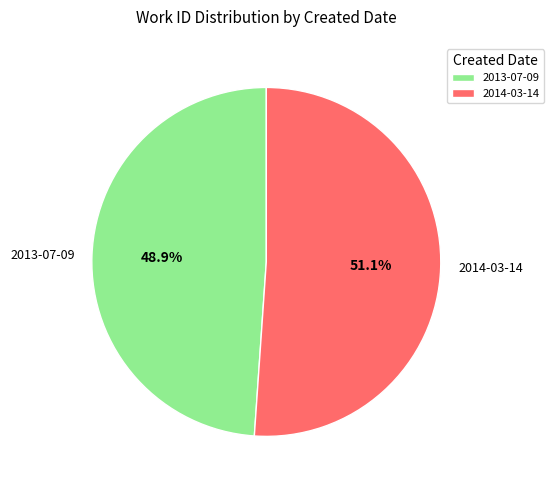

What percentage is the 2013-07-09 slice, to the nearest percent?

49%